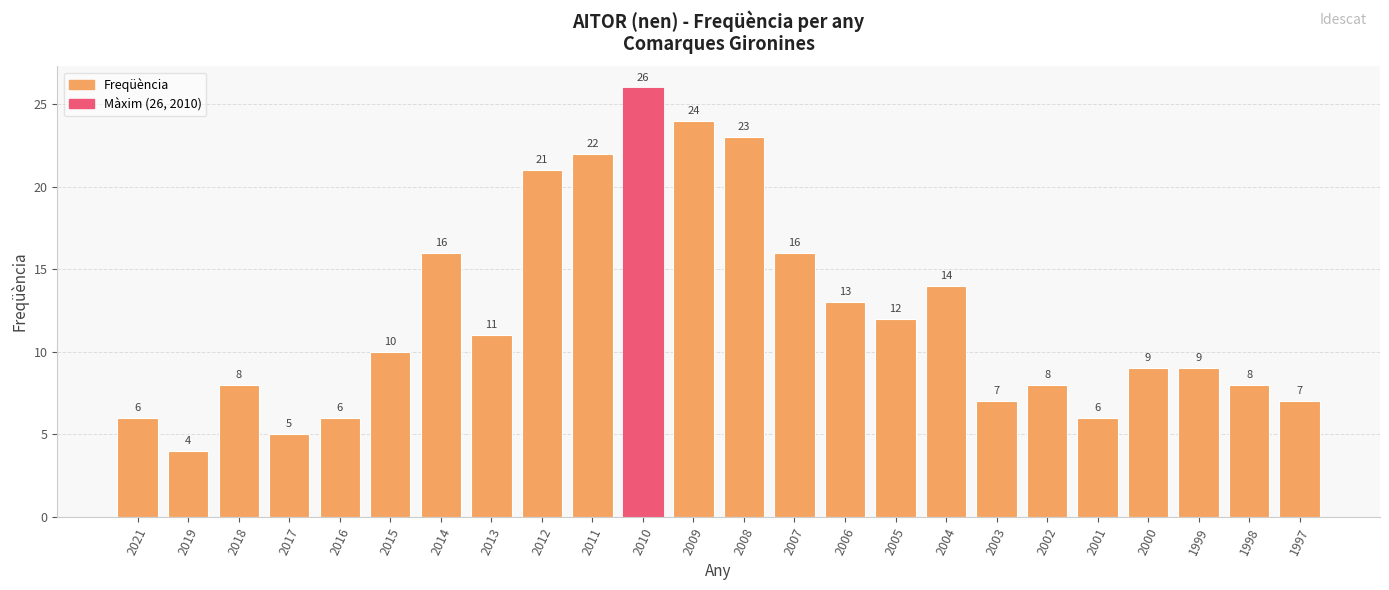

How many bars are there in total?

24